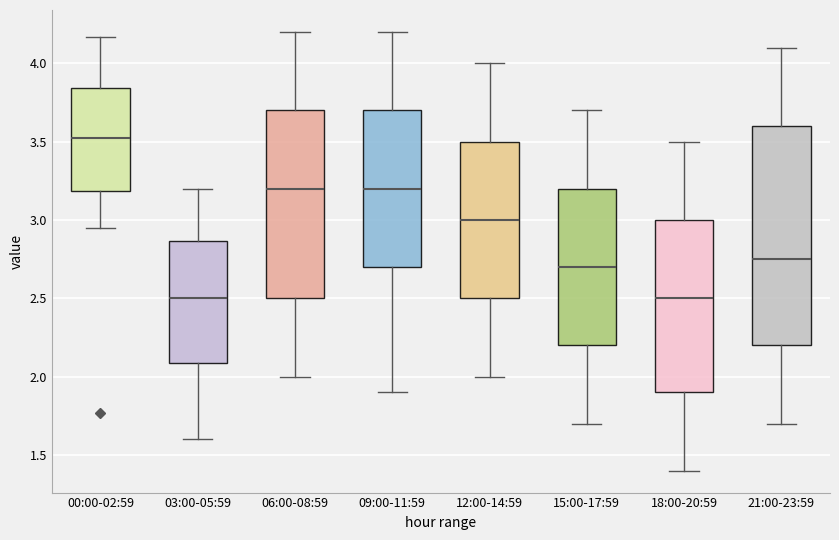

Reading left to right, transcribe this box plot: for each box, give where its median line is, the range the box spans, and where its two whiskers end, as read against the y-axis. The values are not printed on the chart, so give them approximately, as read against the axis.

00:00-02:59: median 3.55, box 3.20 to 3.85, whiskers 2.95 to 4.15
03:00-05:59: median 2.50, box 2.10 to 2.85, whiskers 1.60 to 3.20
06:00-08:59: median 3.20, box 2.50 to 3.70, whiskers 2.00 to 4.20
09:00-11:59: median 3.20, box 2.70 to 3.70, whiskers 1.90 to 4.20
12:00-14:59: median 3.00, box 2.50 to 3.50, whiskers 2.00 to 4.00
15:00-17:59: median 2.70, box 2.20 to 3.20, whiskers 1.70 to 3.70
18:00-20:59: median 2.50, box 1.90 to 3.00, whiskers 1.40 to 3.50
21:00-23:59: median 2.75, box 2.20 to 3.60, whiskers 1.70 to 4.10